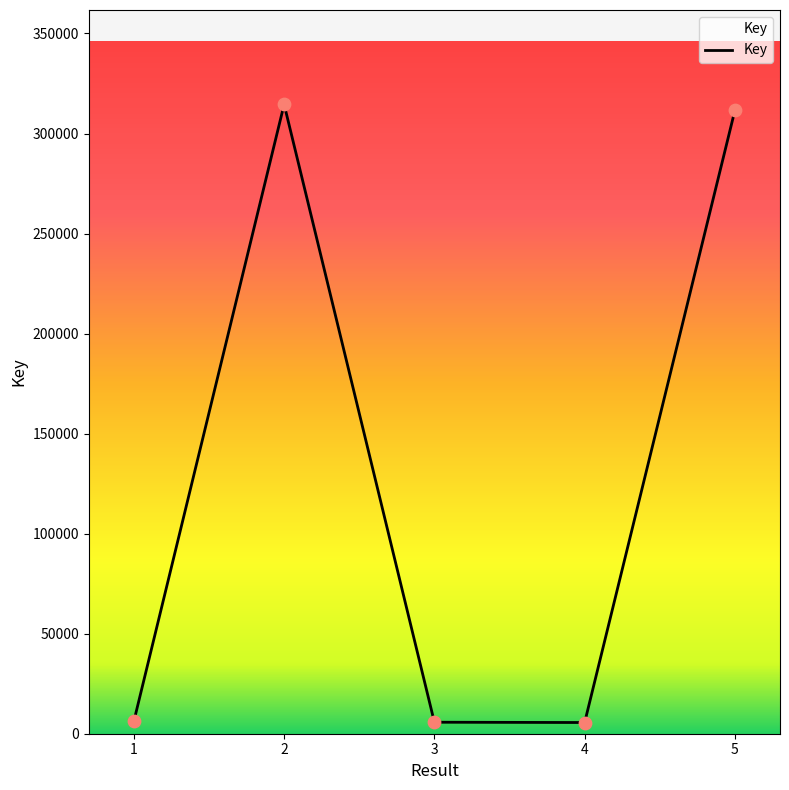

What is the greatest value displayed?

314549